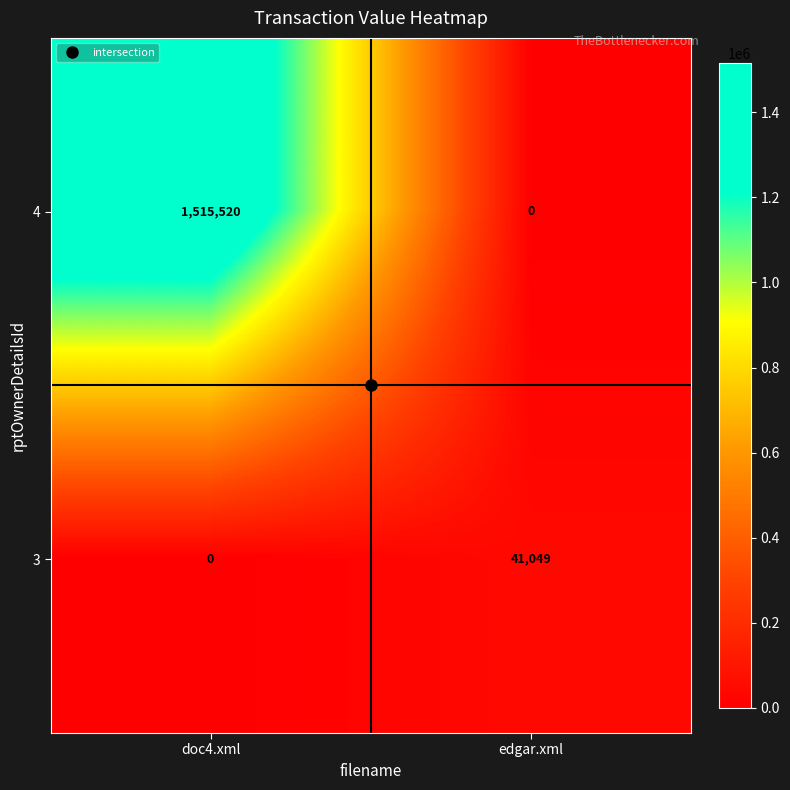

What is the difference between the 3 values at doc4.xml and edgar.xml?

41049